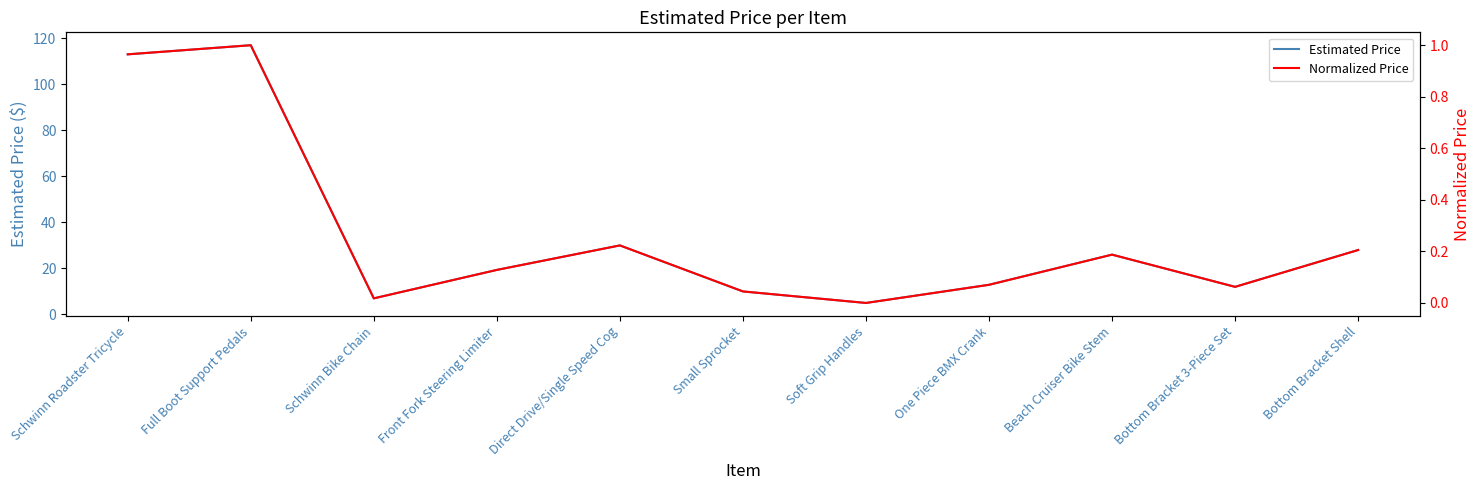

What is the sum of all Estimated Price values?

380.2